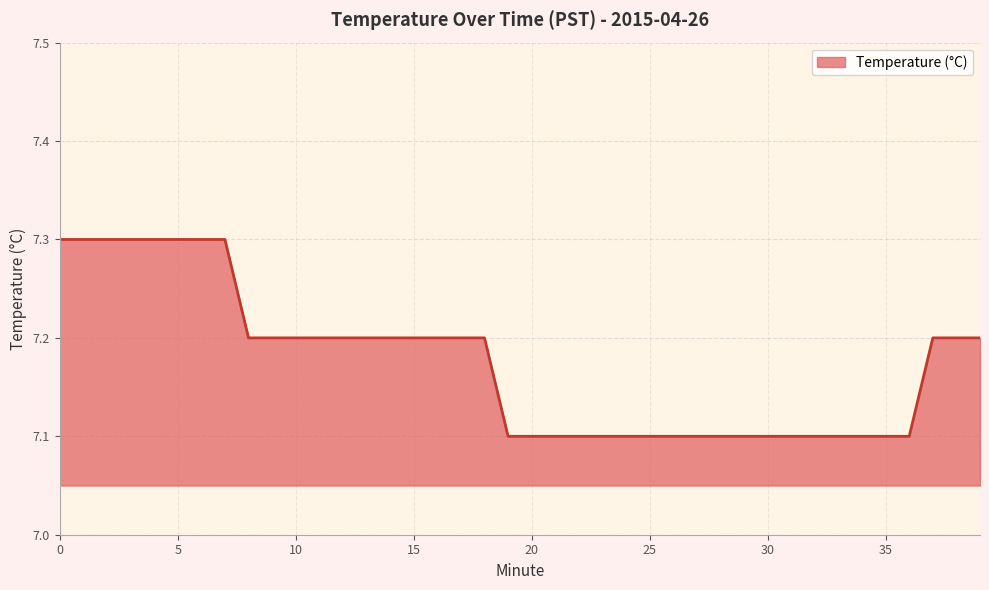

How many series are shown in this chart?

1